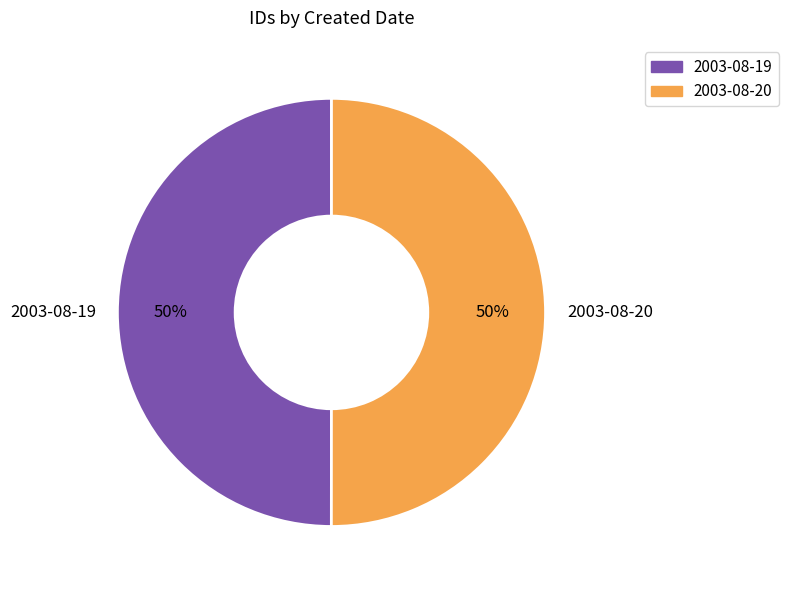

What percentage is the 2003-08-20 slice, to the nearest percent?

50%